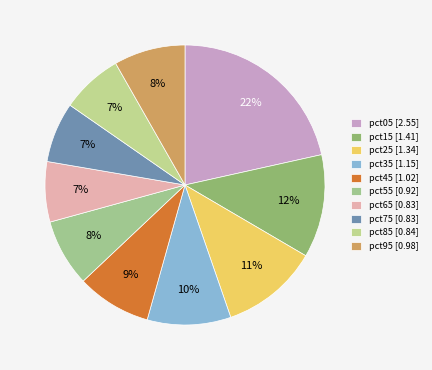

Rank the categories by value from lowest to highest.

pct65, pct75, pct85, pct55, pct95, pct45, pct35, pct25, pct15, pct05